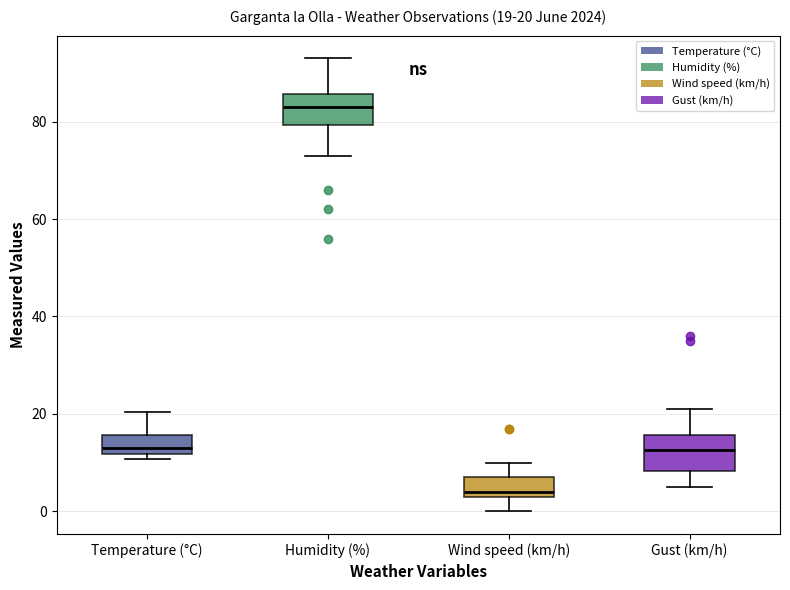

Which box's median line is the lowest?

Wind speed (km/h)